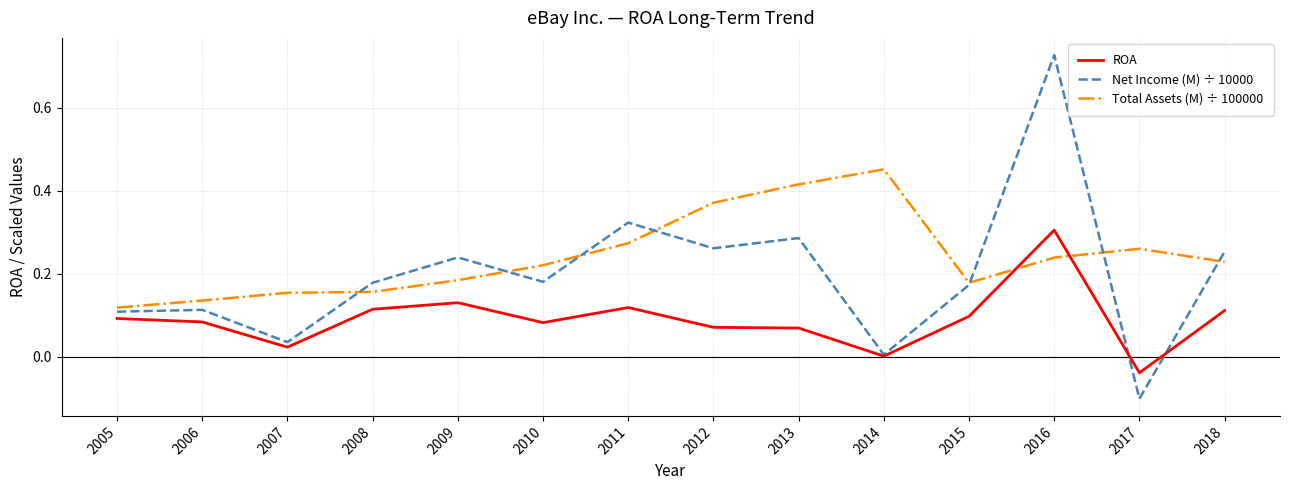

Which label corresponds to the largest value in the chart?

2016